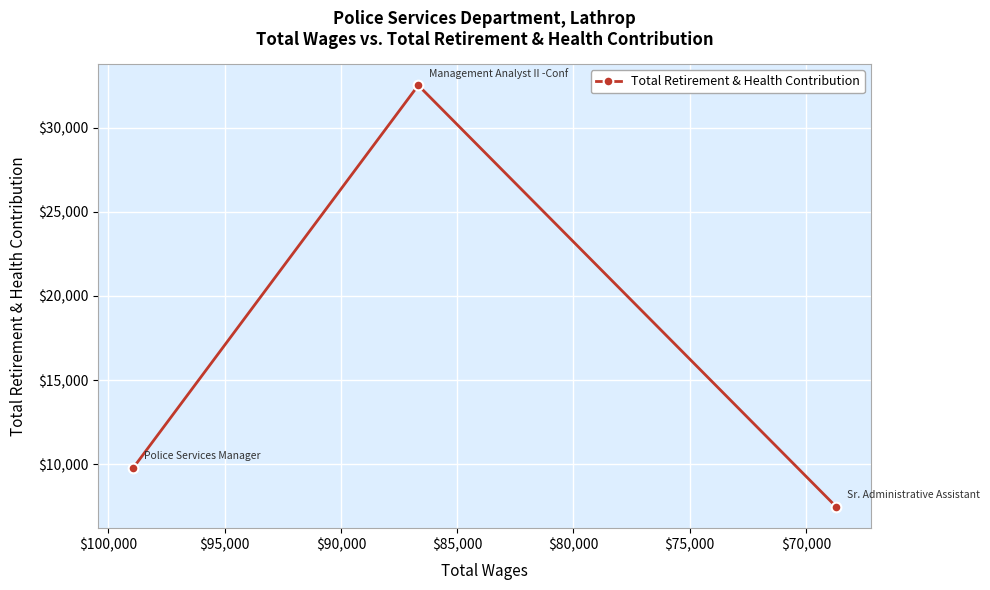

Does the chart display data point markers on the line(s)?

Yes